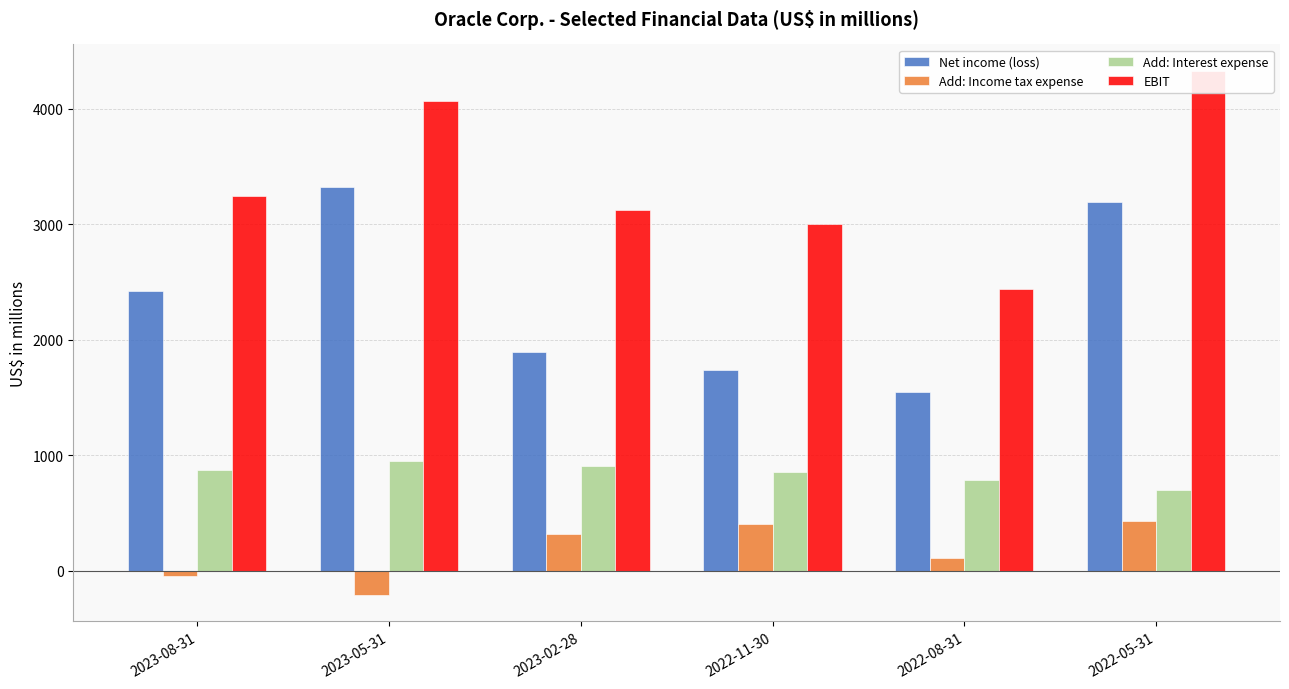

Are the bars horizontal?

No